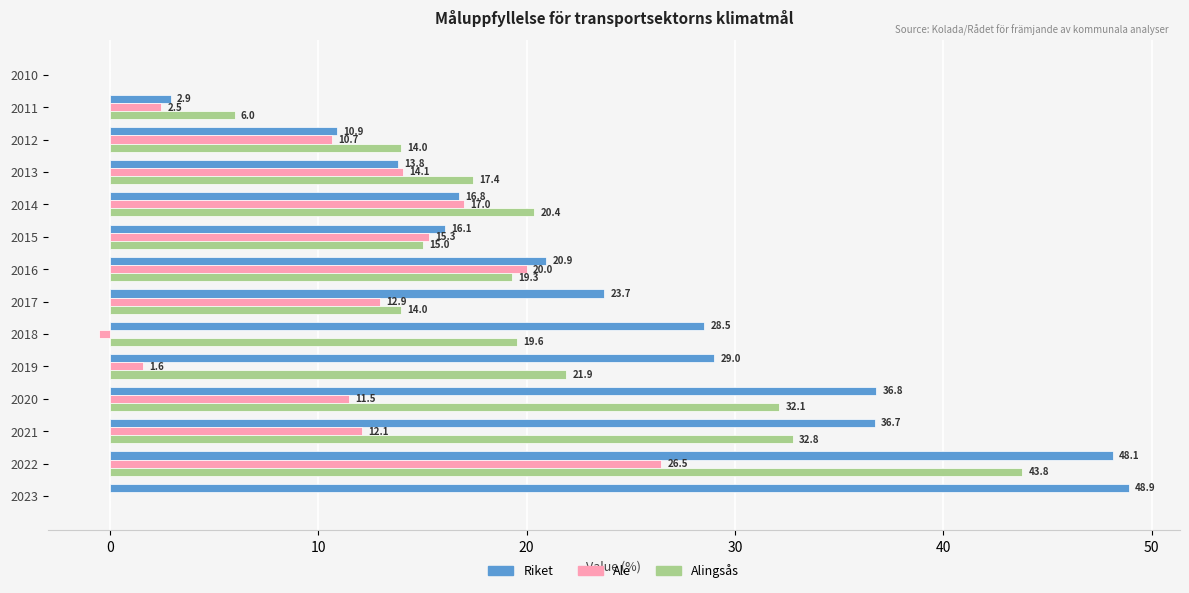

Is it true that Ale equals 20.0 at 2016?

True